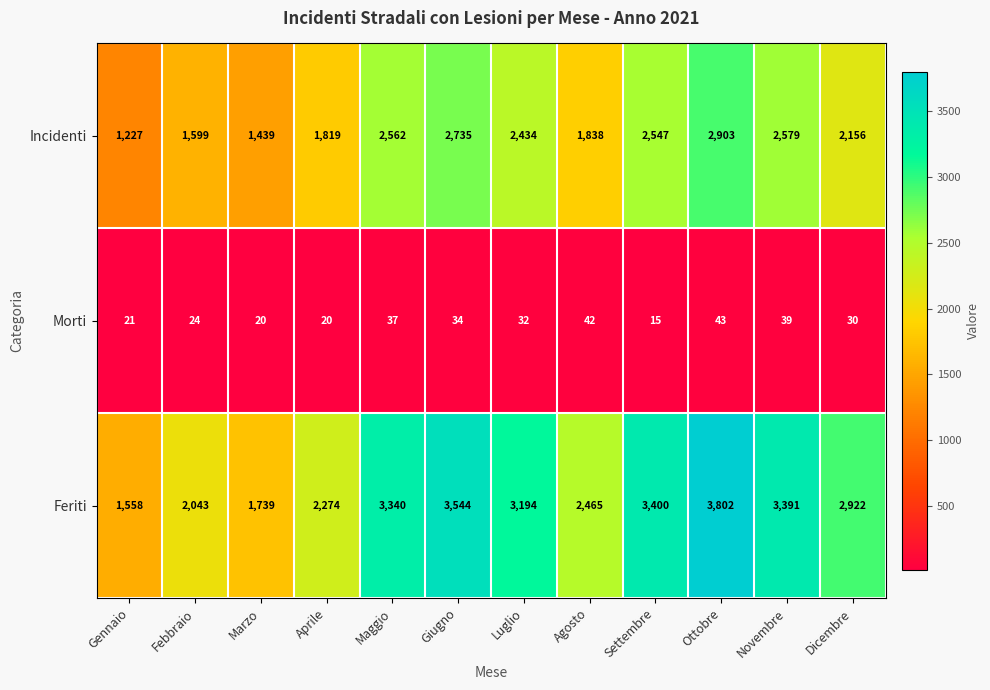

What is the spread (max minus min) of values at Marzo?

1719